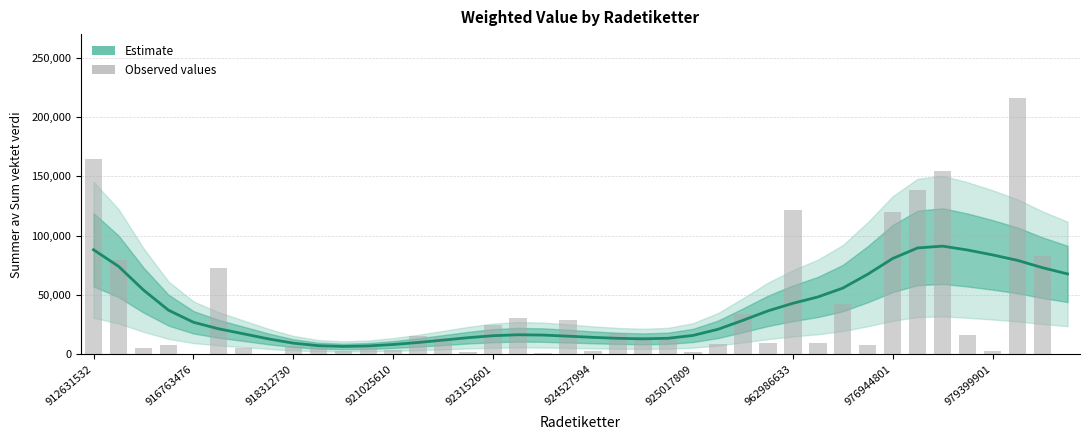

At which label does Observed values first exceed 13615?

912631532